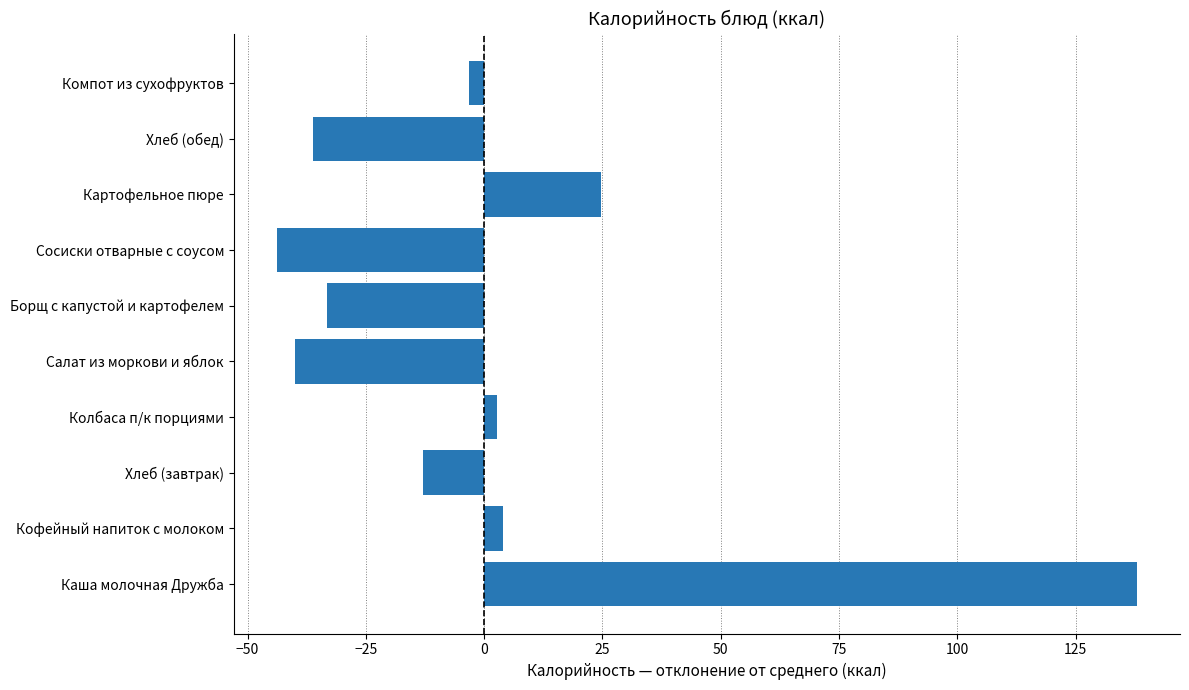

What is the change in value from Кофейный напиток с молоком to Борщ с капустой и картофелем?

-37.3